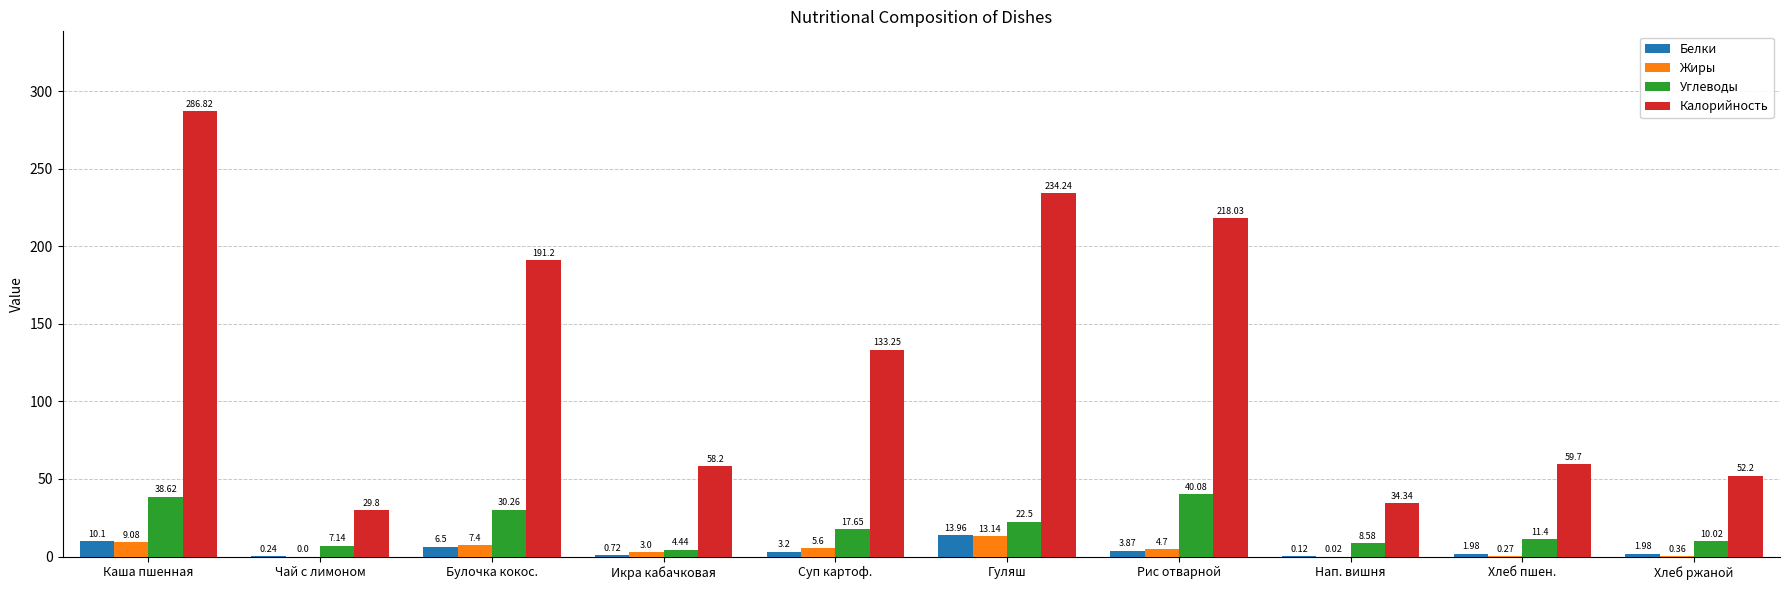

Which series has the largest total across all categories?

Калорийность